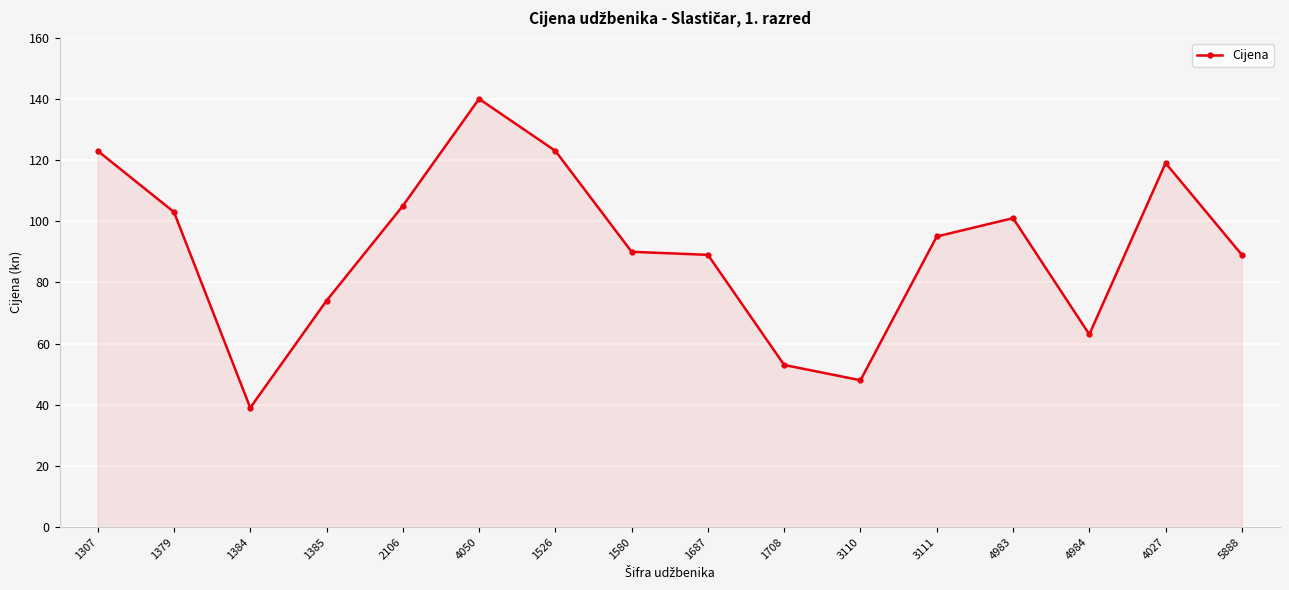

What value does the data have at 1385, to the nearest 50?

50